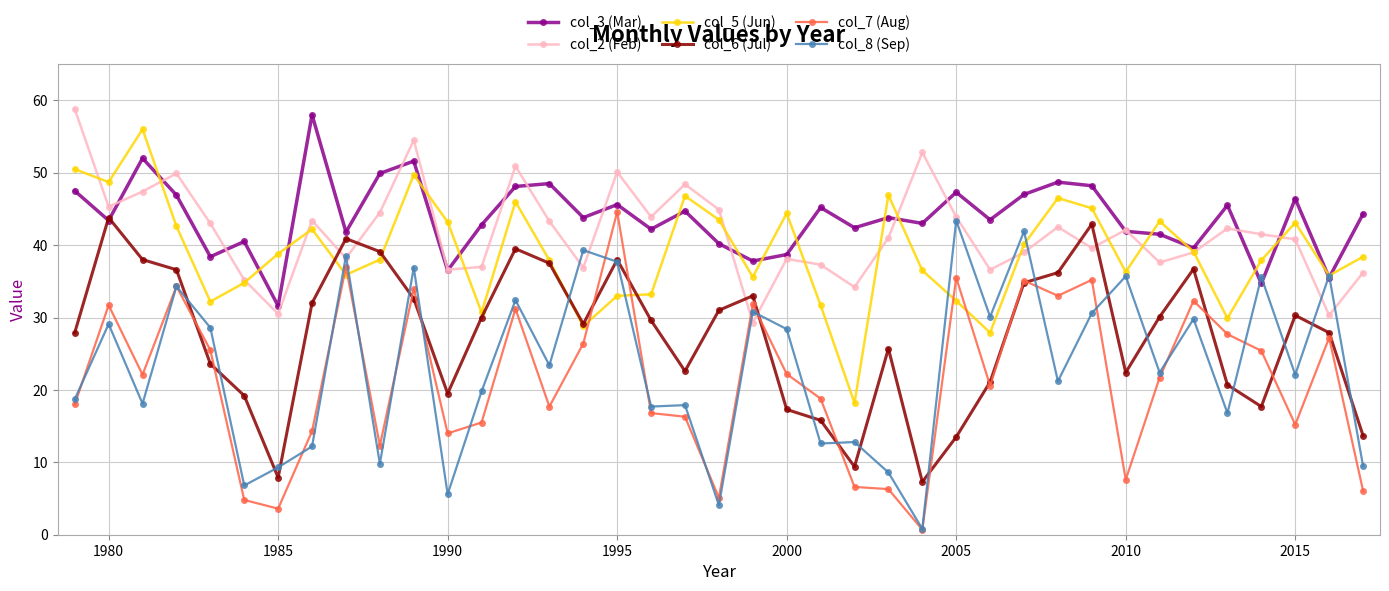

True or false: col_7 (Aug) has more than 1 interior local peaks.

True